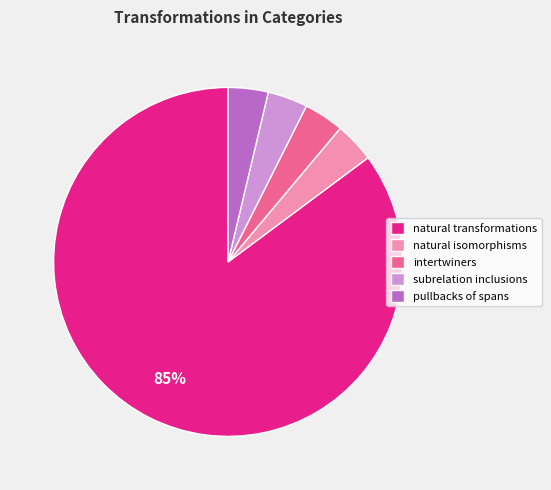

Which slice is the largest?

natural transformations